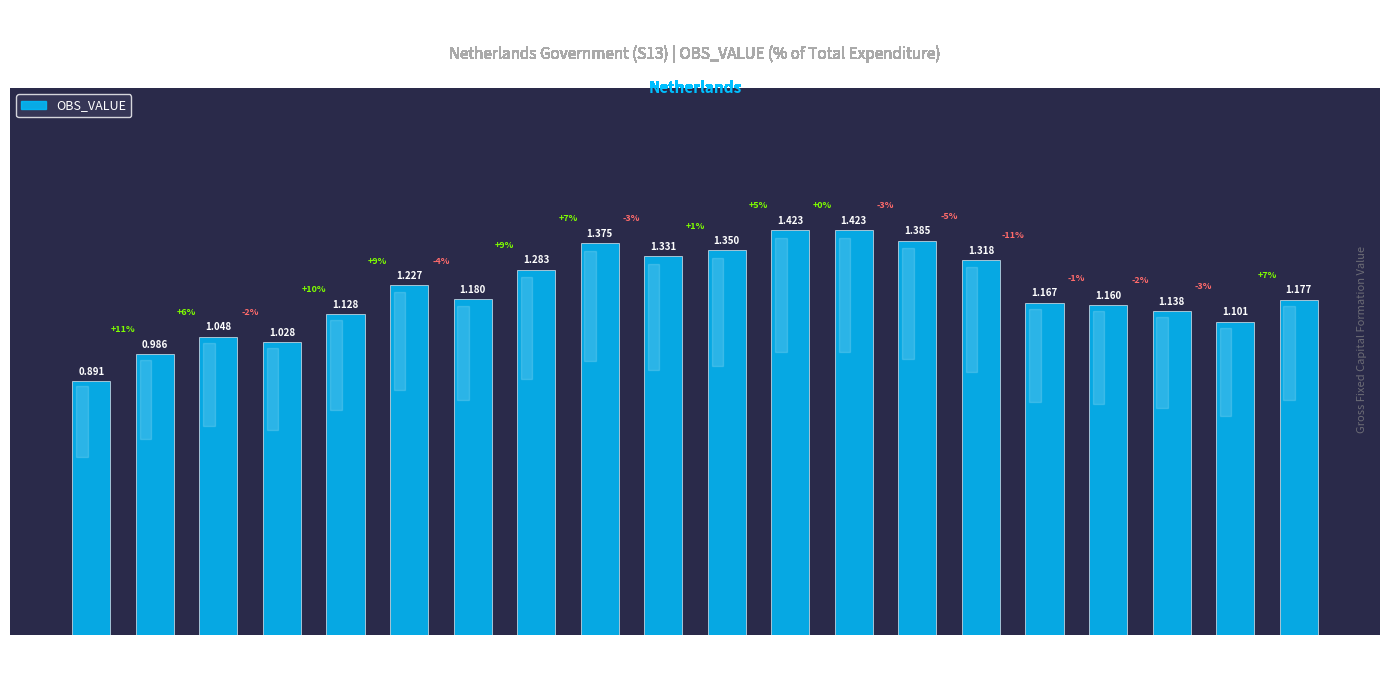

How many series are shown in this chart?

1